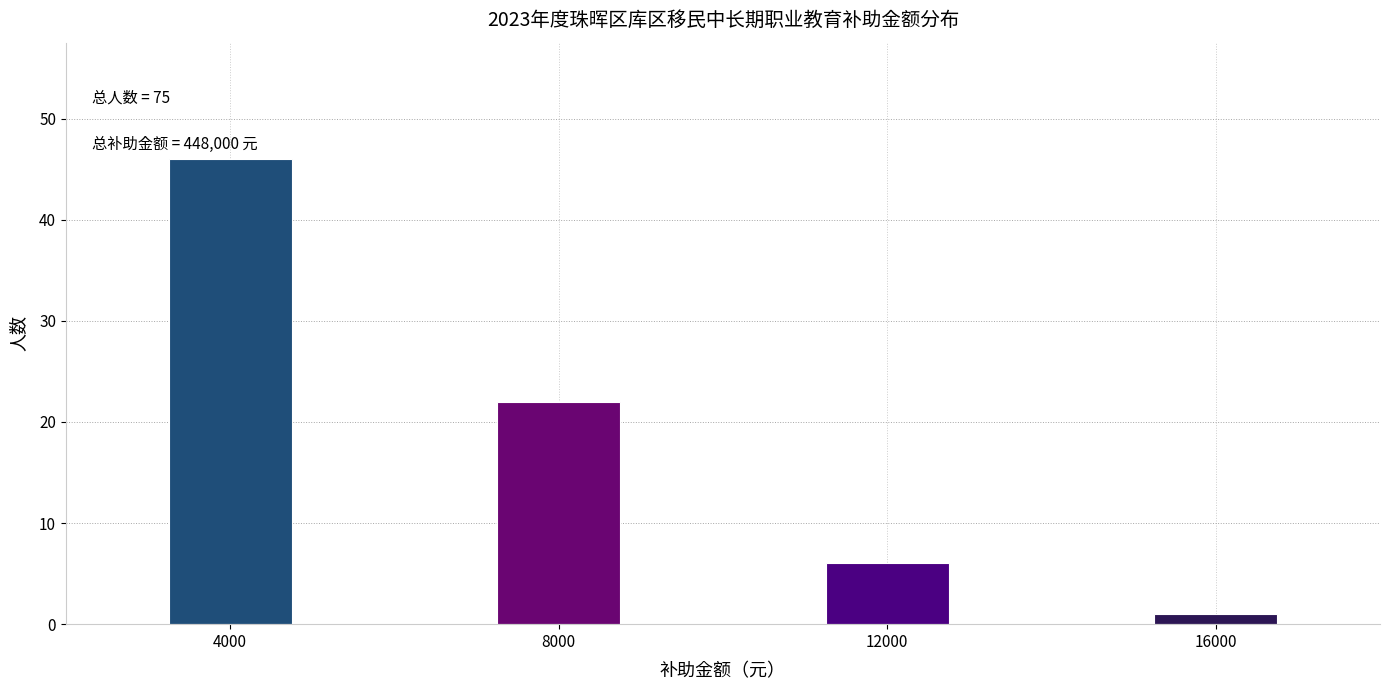

Reading left to right, what are all the values shown in this chart?

4000=46	8000=22	12000=6	16000=1